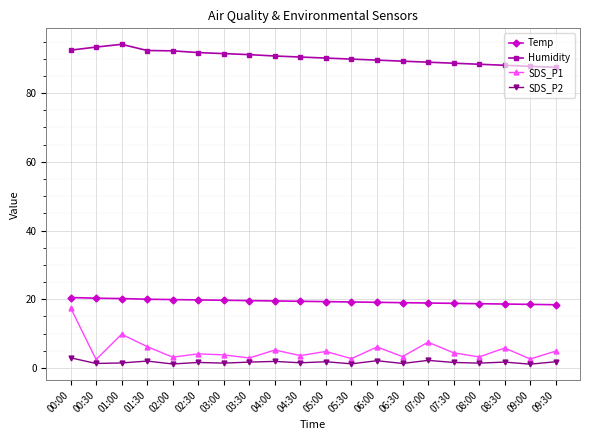

What position from the right is 05:00?

10